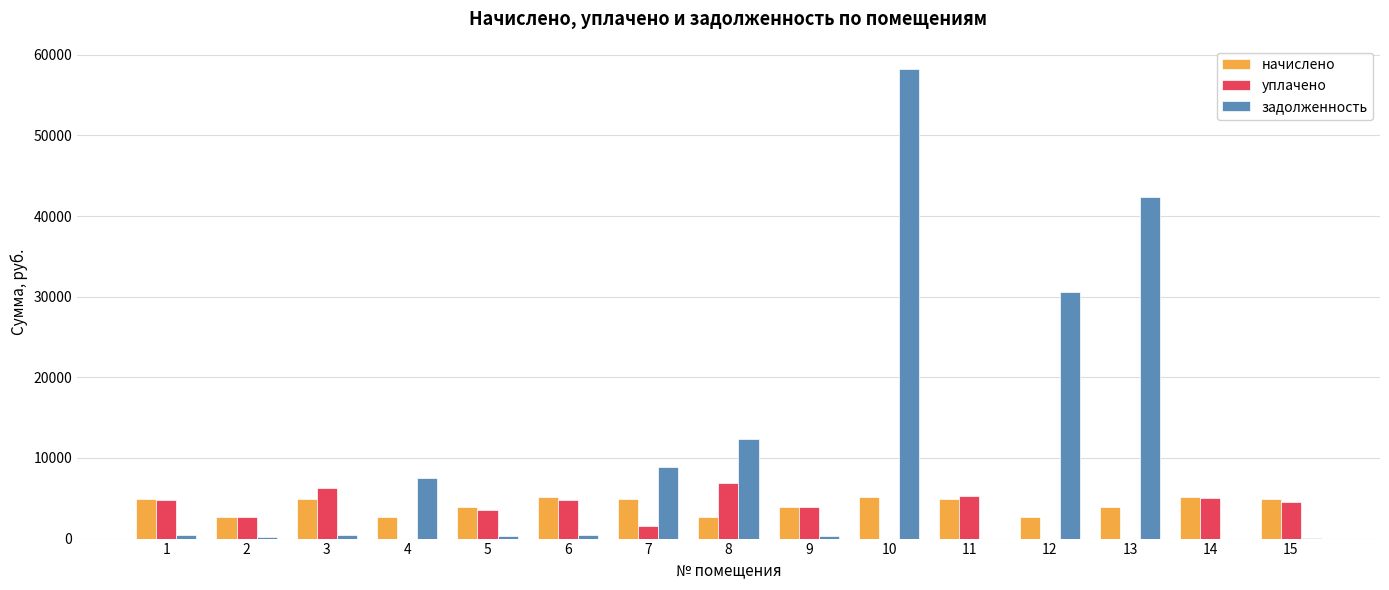

What is the maximum value shown in the chart?

58216.7